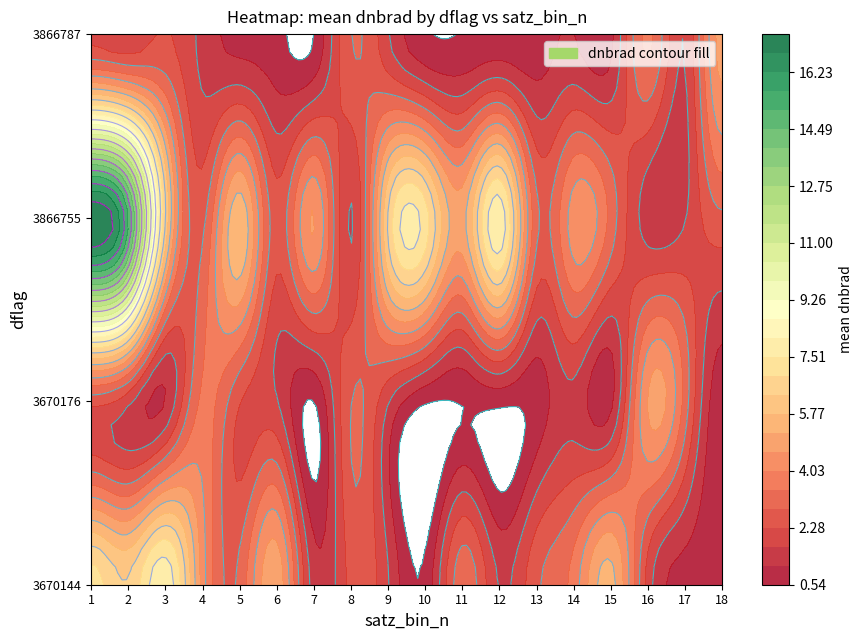

Which category has the highest value in the 3866787 series?

18